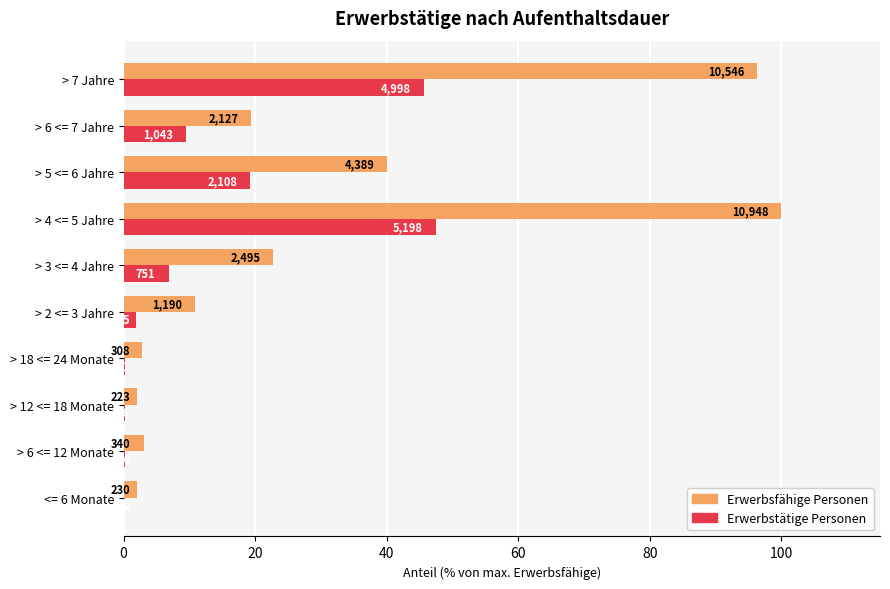

At how many categories does at least one series exceed 22?

4